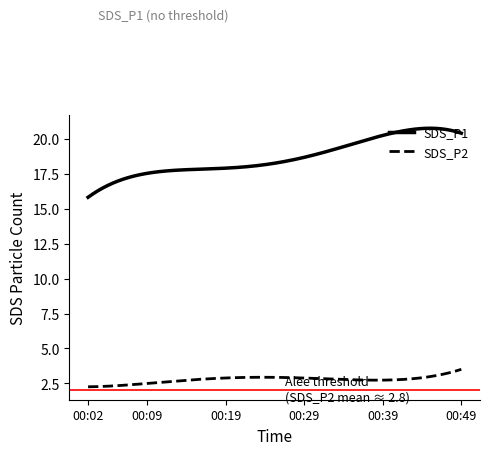

List the series in order of their peak value, lowest first.

SDS_P2, SDS_P1